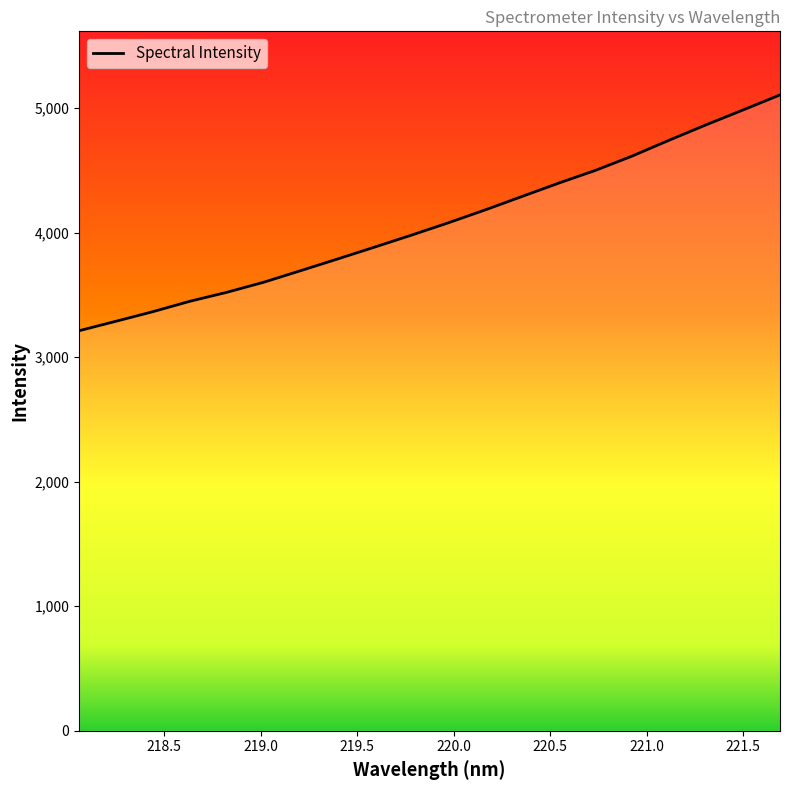

What is the maximum value shown in the chart?

5105.1